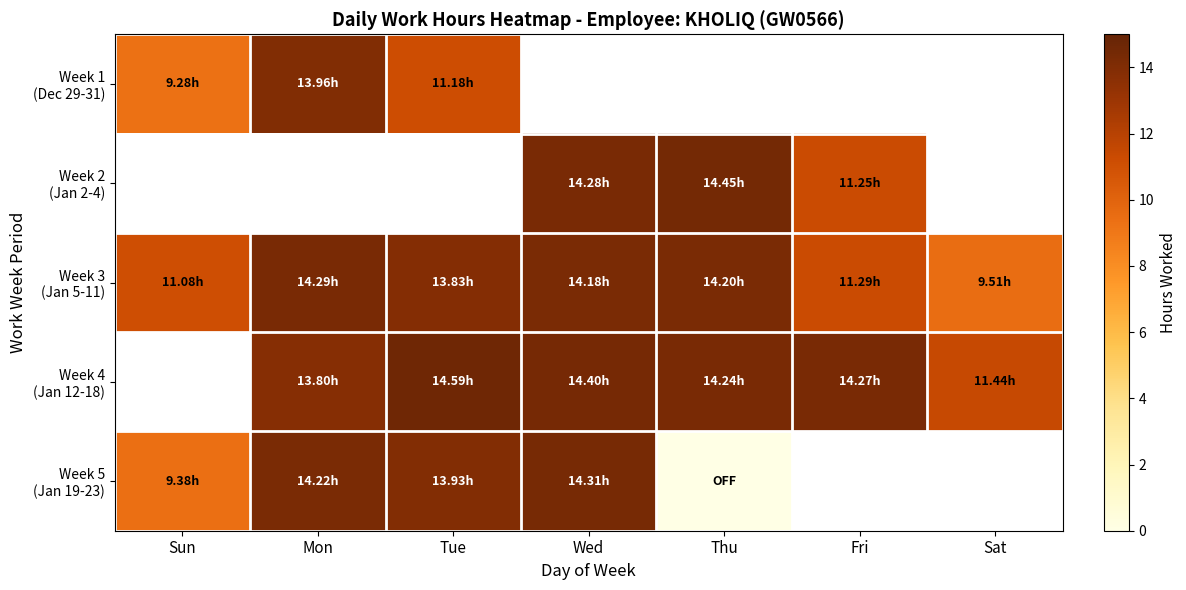

Which series has the largest range (max minus min)?

Week 5 (Jan 19-23)